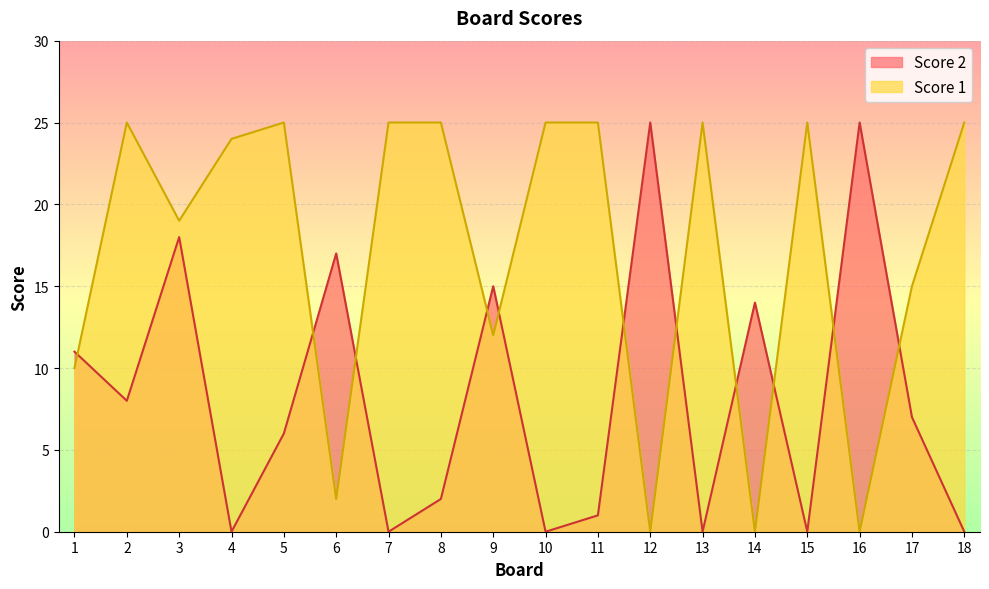

In Score 2, how many points are lower than both neighbors (excluding endpoints)?

6